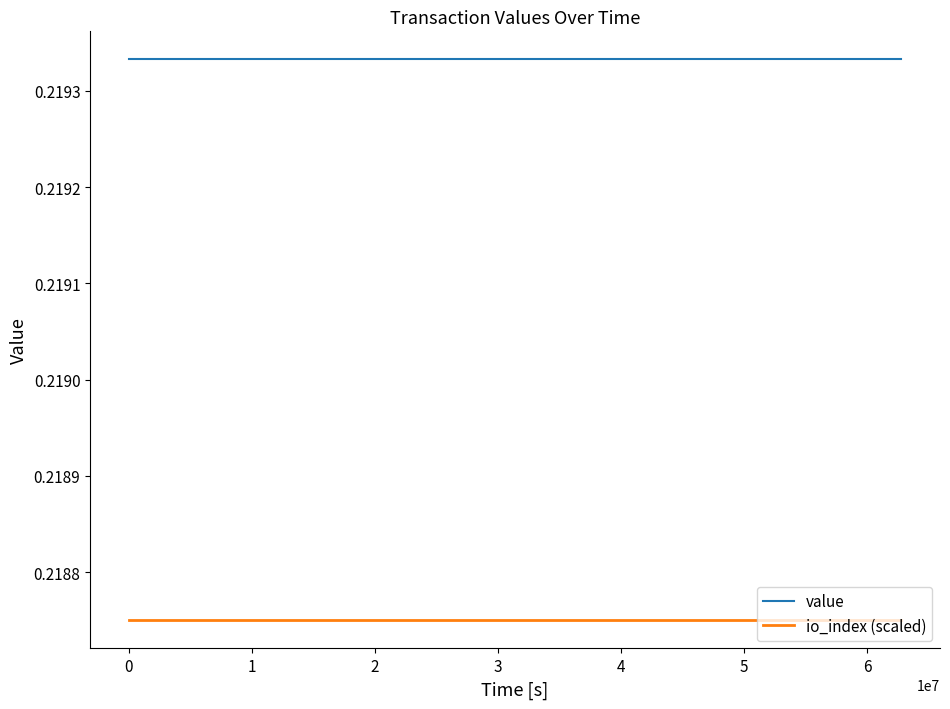

Which series has the largest total across all categories?

value